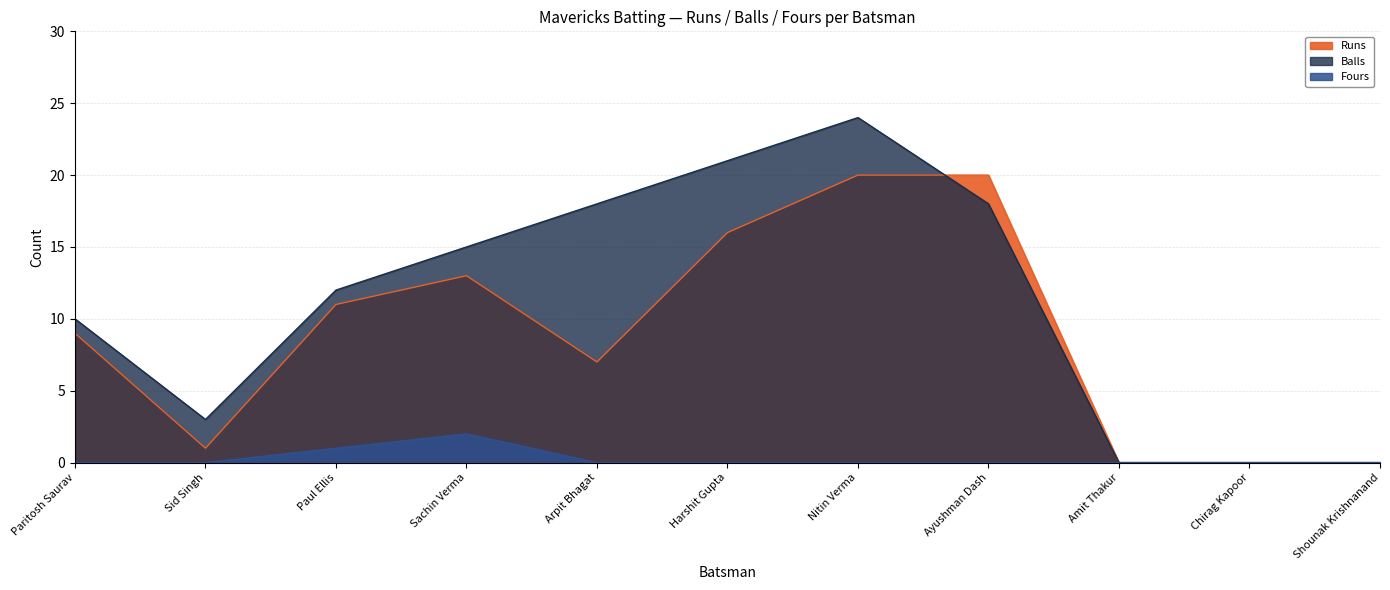

How many categories are shown in the chart?

11